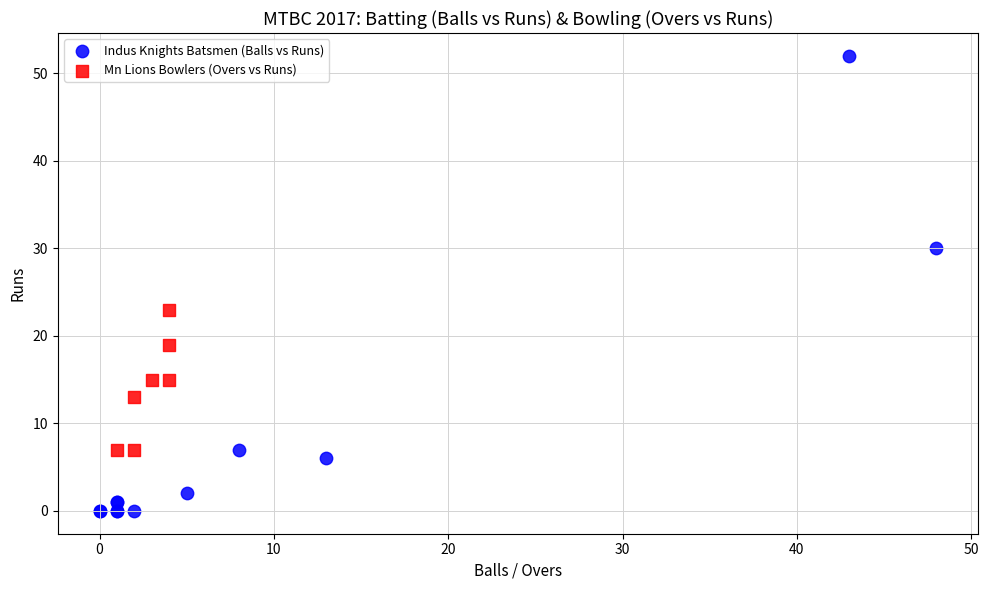

Which series has the largest Y range (max minus min)?

Indus Knights Batsmen (Balls vs Runs)